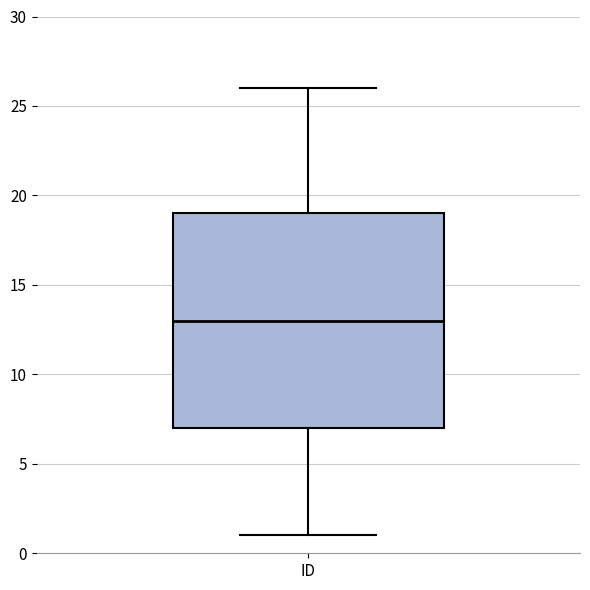

Transcribe this box plot: give where the median line is, the range the box spans, and where the two whiskers end, as read against the y-axis. The values are not printed on the chart, so give them approximately, as read against the axis.

median 13, box 7 to 19, whiskers 1 to 26